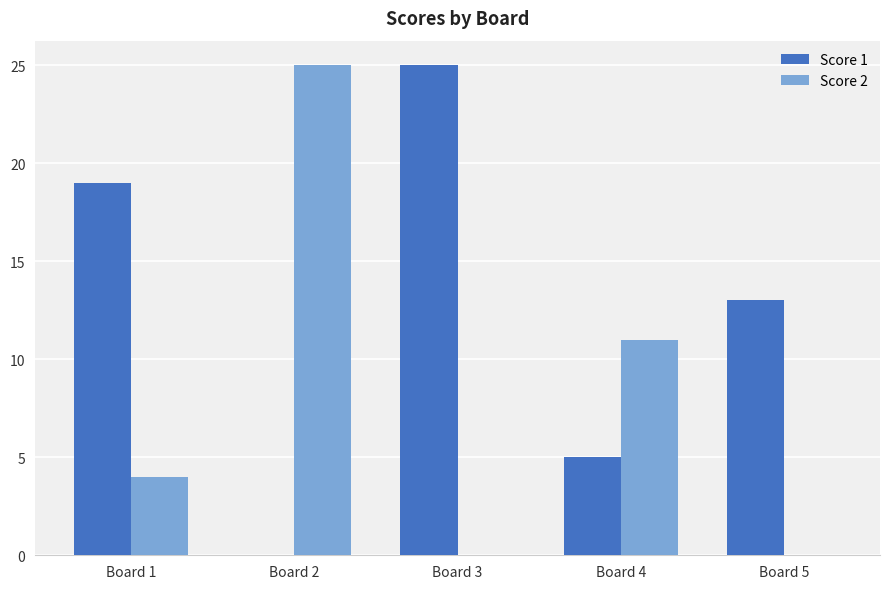

Between Board 2 and Board 4, which series saw the biggest shift?

Score 2